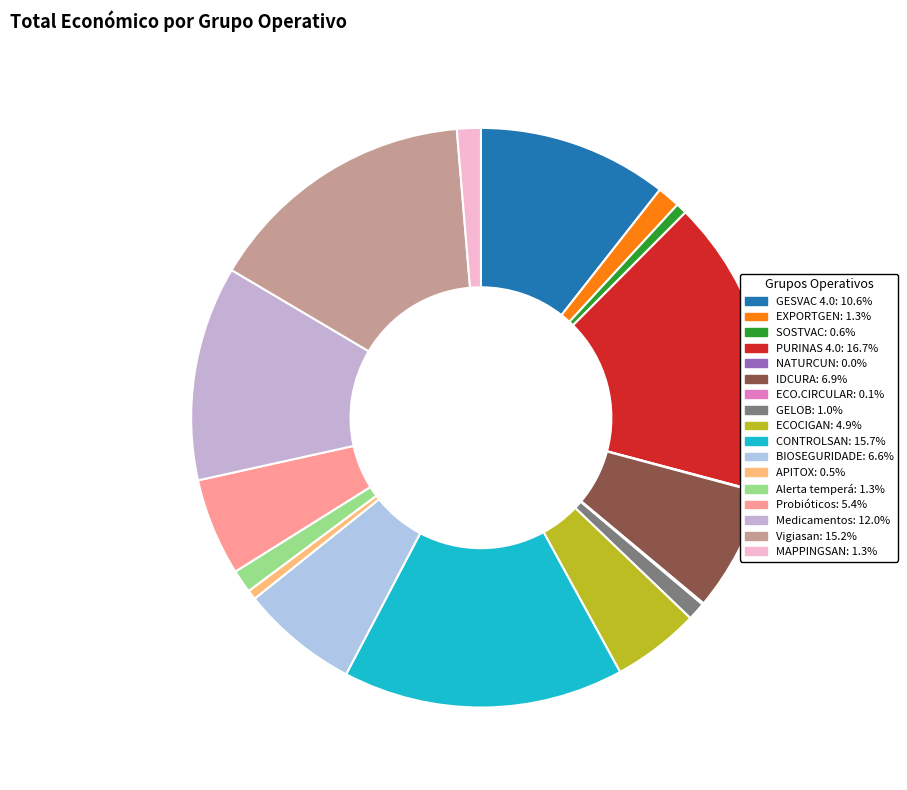

Does any single category account for the majority?

No